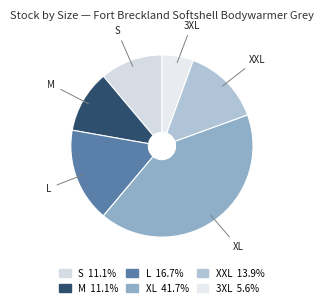

Does L account for over 50% of the chart?

No